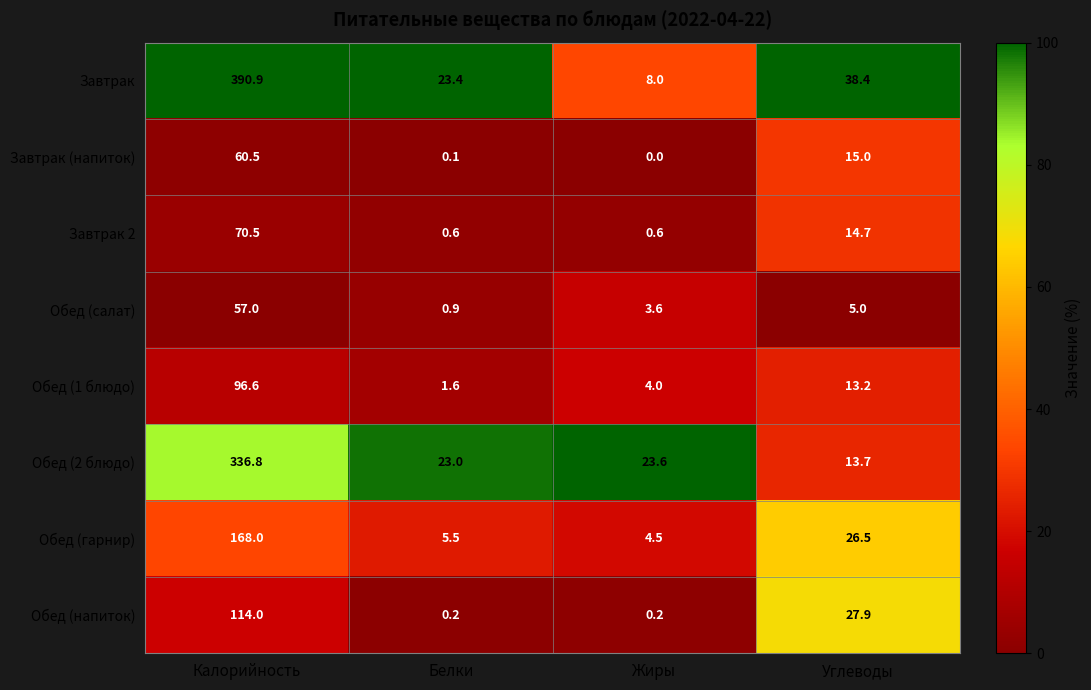

Where does the Обед (2 блюдо) series first go above 23?

Калорийность